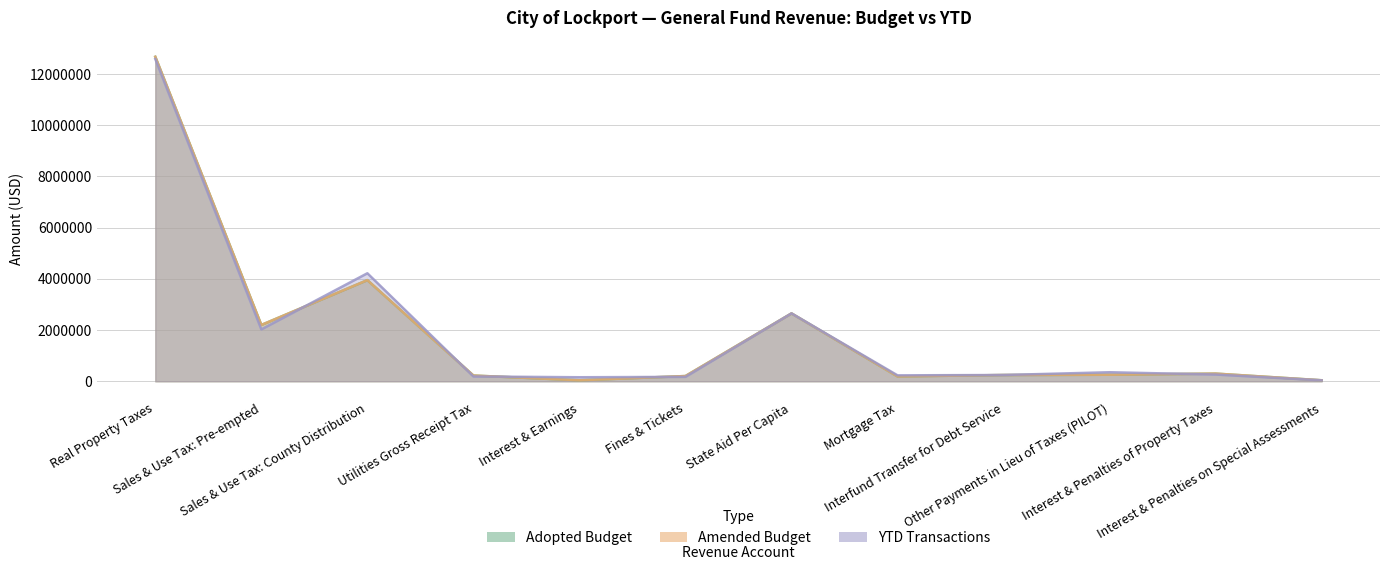

How many lines are shown in the chart?

3